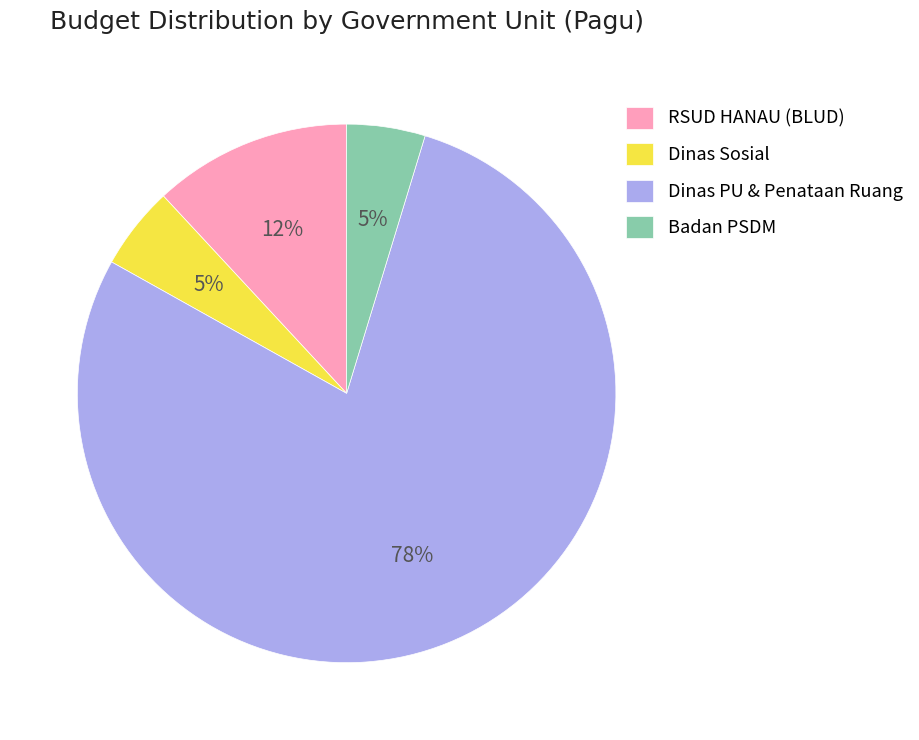

How many segments does this pie chart have?

4